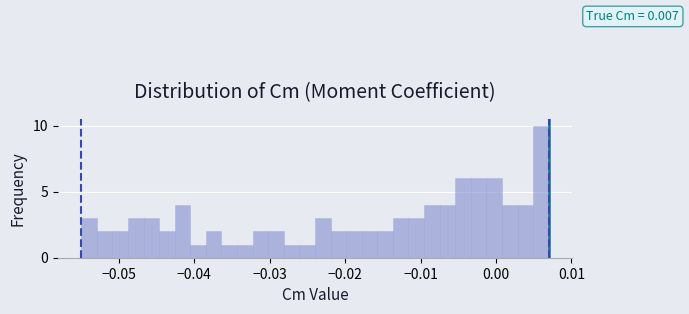

Read against the x-axis, roughly where is the centre of the tallest bar?

0.006